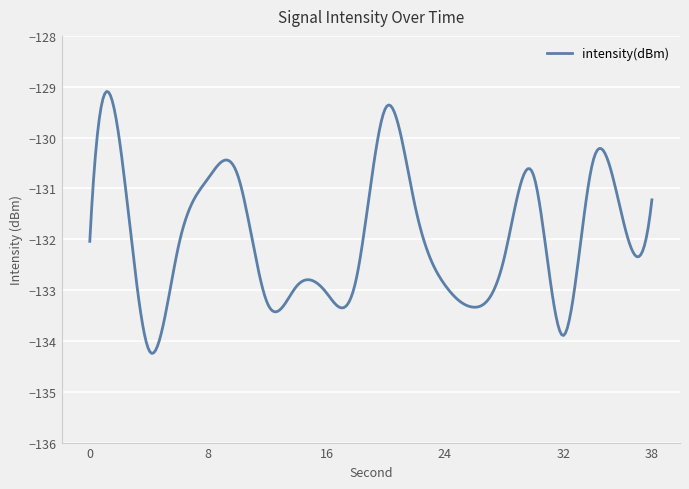

What is the maximum value shown in the chart?

-129.1